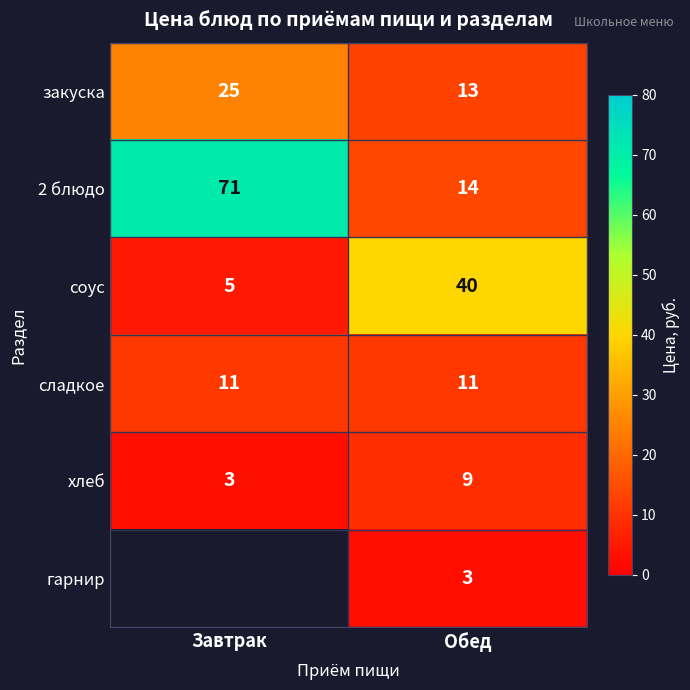

List the labels in order of 2 блюдо value, smallest first.

Обед, Завтрак